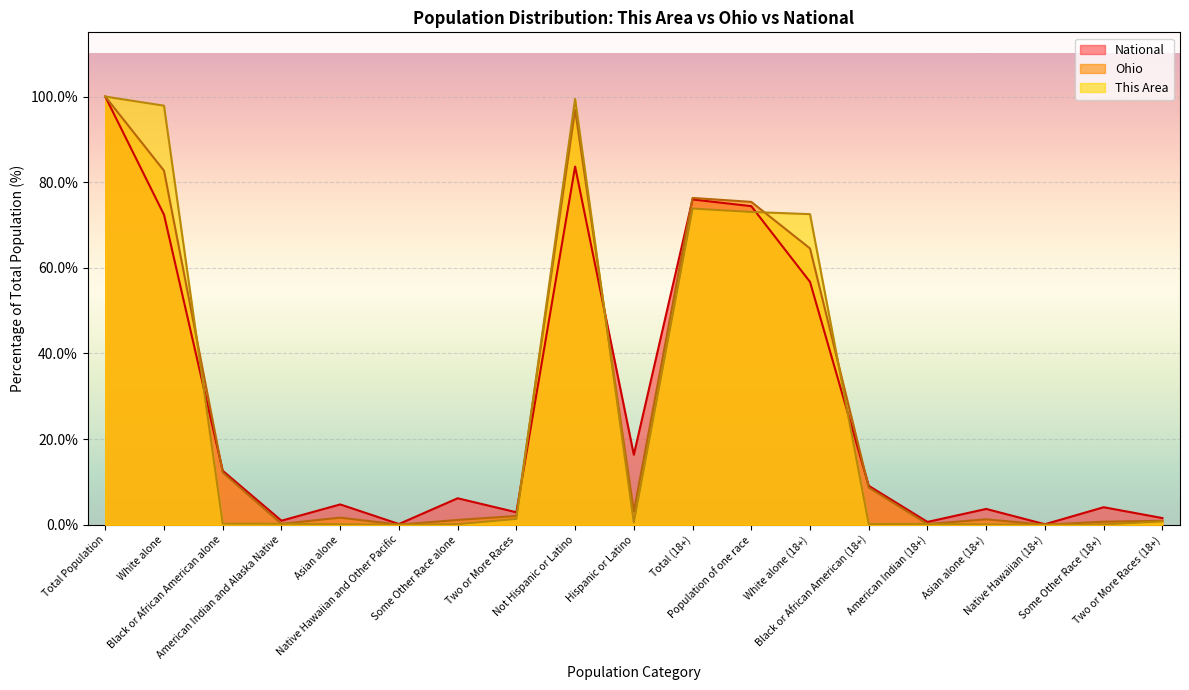

After their last crossing, which series has the higher values: This Area or Ohio?

Ohio